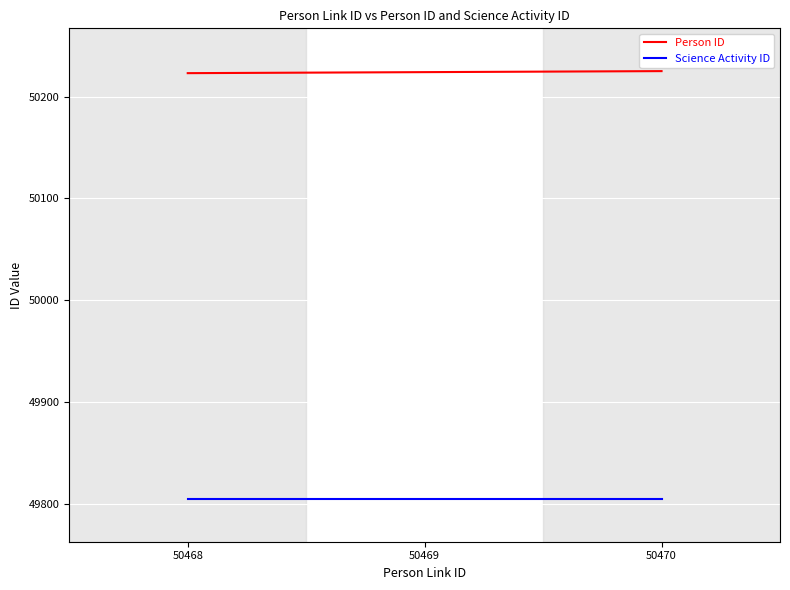

At how many categories does at least one series exceed 50039?

3